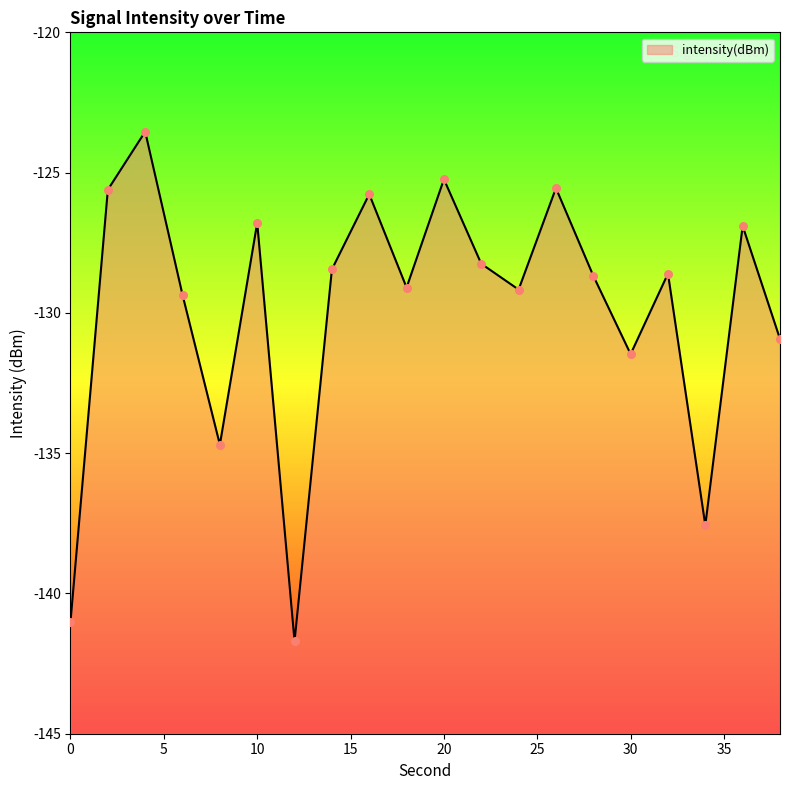

Which has a higher value, 16 or 36?

16